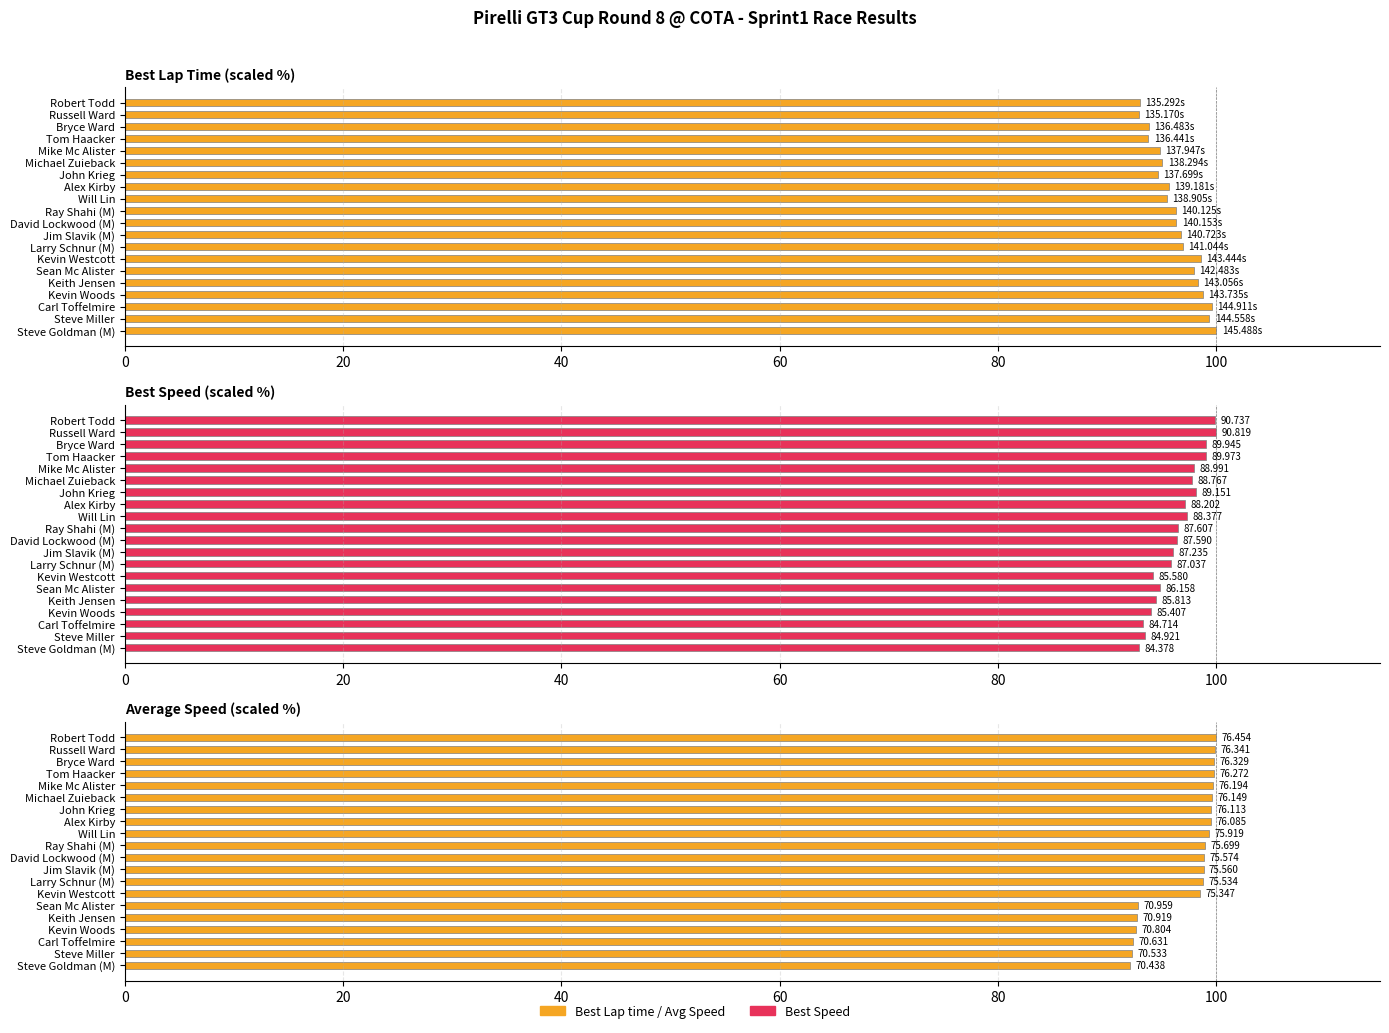

What position from the right is Will Lin?

12